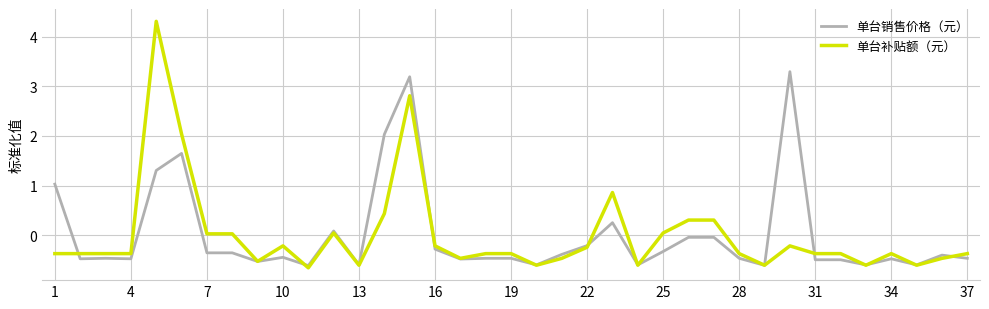

What is the difference between the second highest and second lowest values in the 单台销售价格（元） series?

3.8